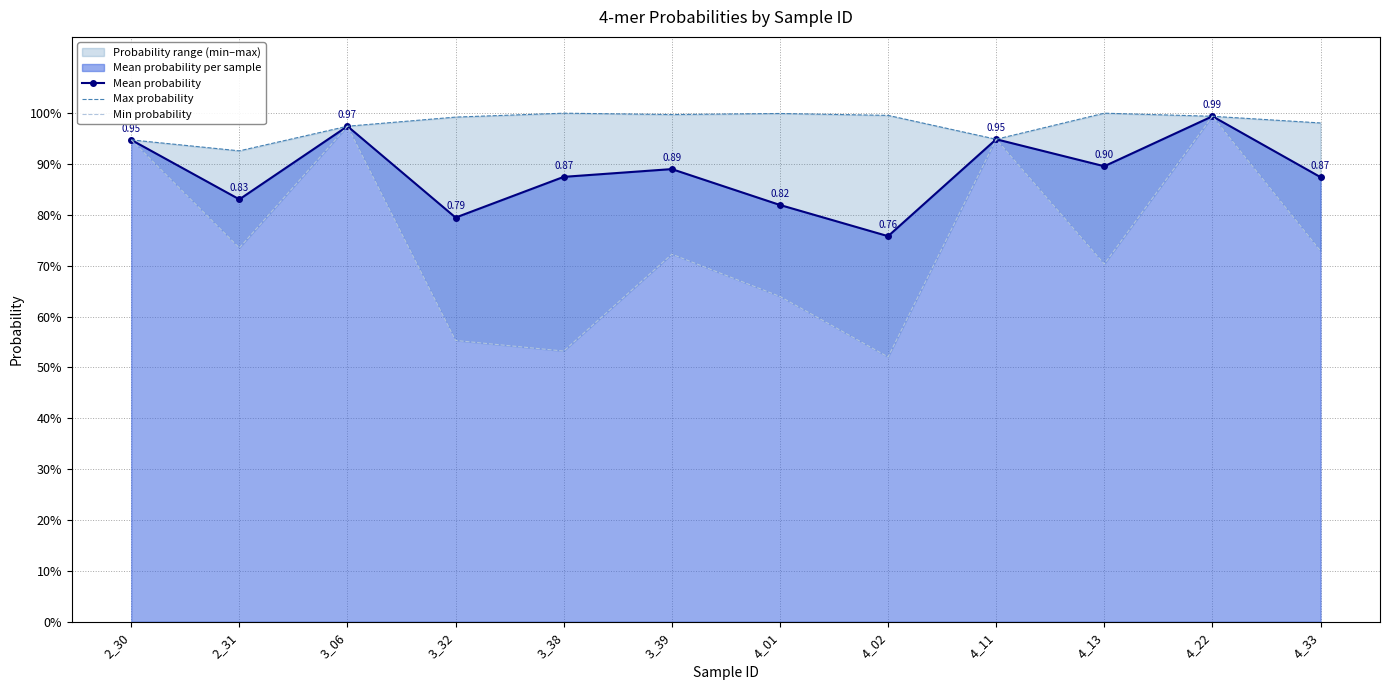

How many lines are shown in the chart?

3